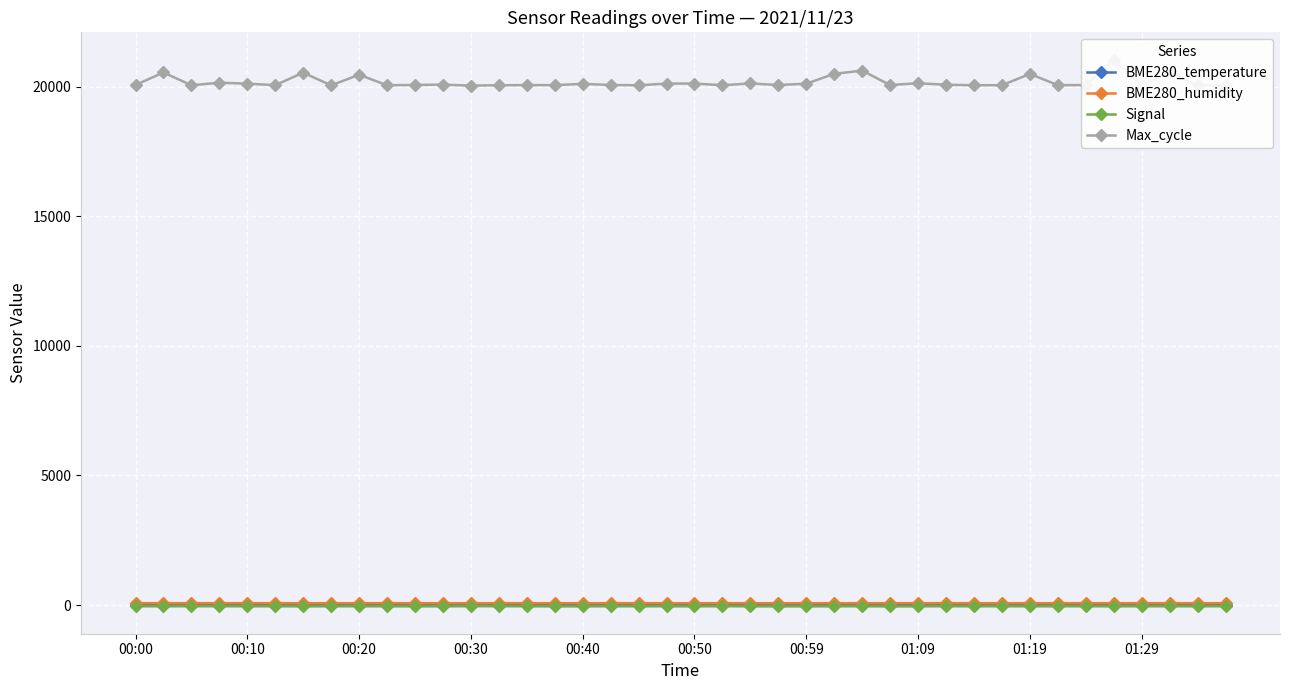

What is the value of the BME280_temperature point at the 10th from the left?

3.1